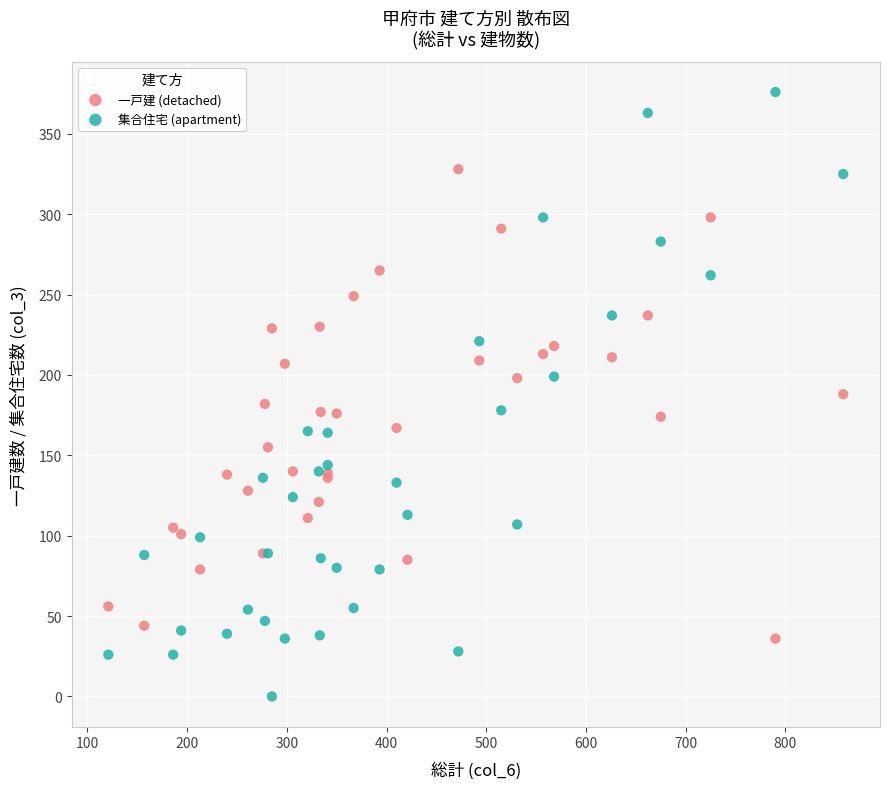

Which series reaches the maximum Y coordinate?

集合住宅 (apartment)